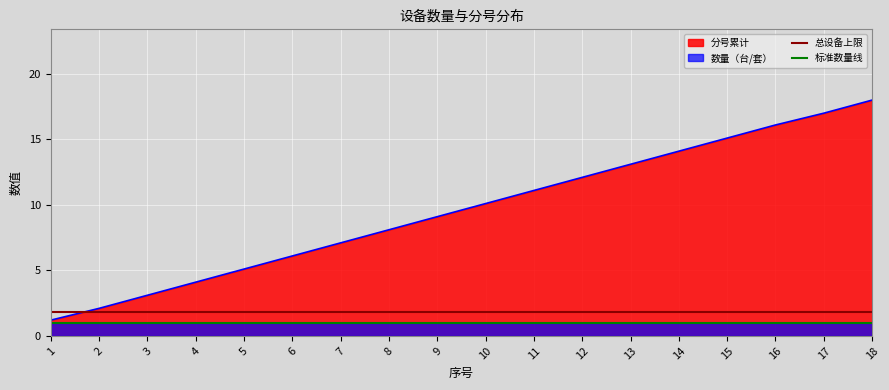

The value of 分号累计 at 15 is 15.1. True or false?

True